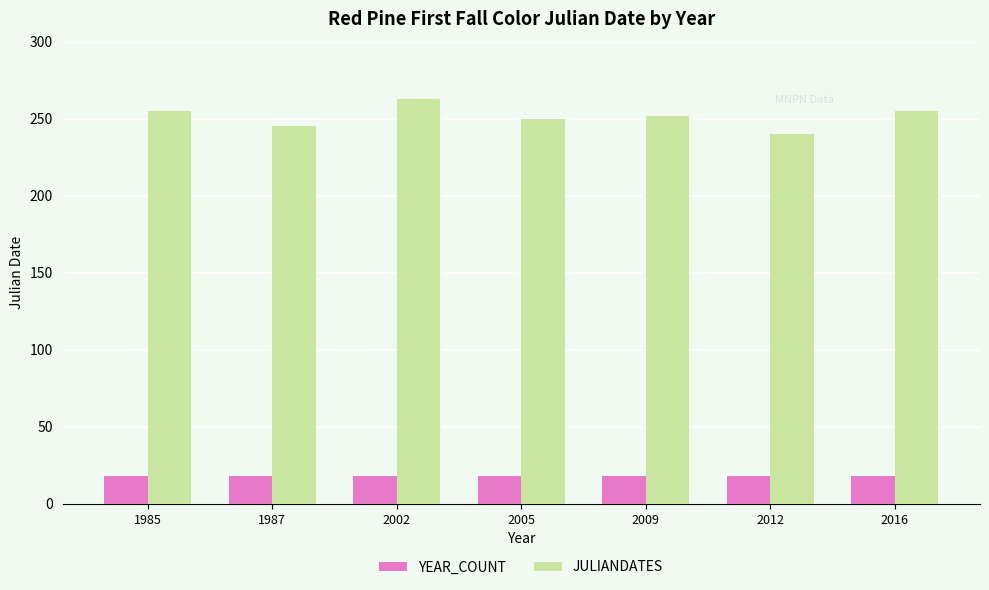

Reading right to left, extract all data points from this chart.

YEAR_COUNT: 2016=18	2012=18	2009=18	2005=18	2002=18	1987=18	1985=18
JULIANDATES: 2016=255	2012=240	2009=252	2005=250	2002=263	1987=245	1985=255